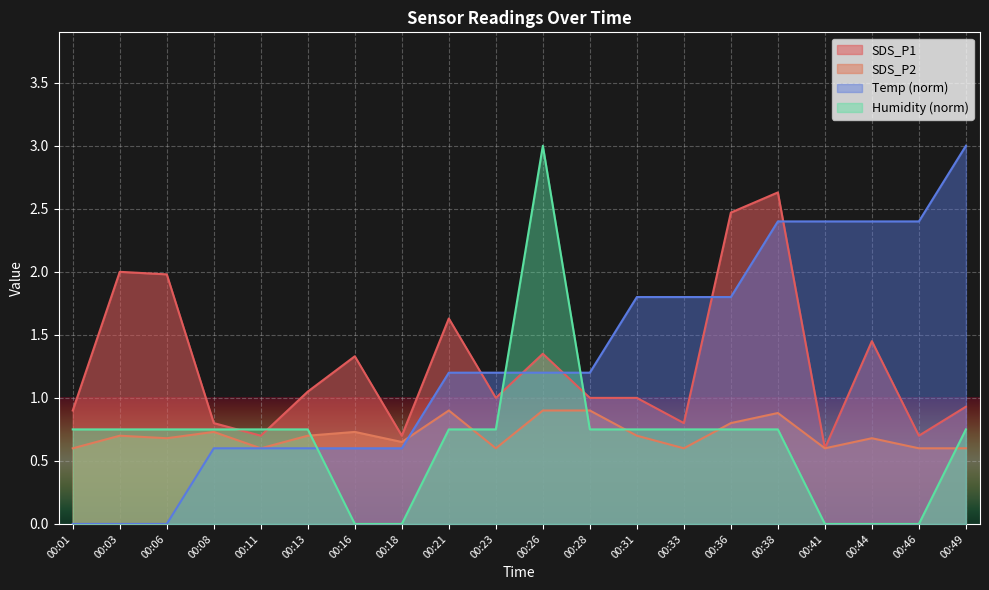

Between which two adjacent categories do SDS_P2 and Temp first intersect?

00:08 and 00:11